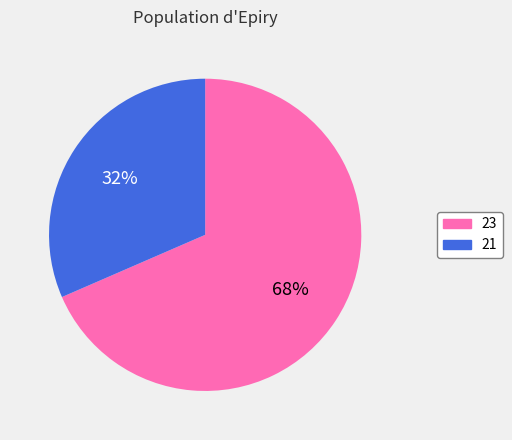

Is the sum of 21 and 23 greater than half?

Yes